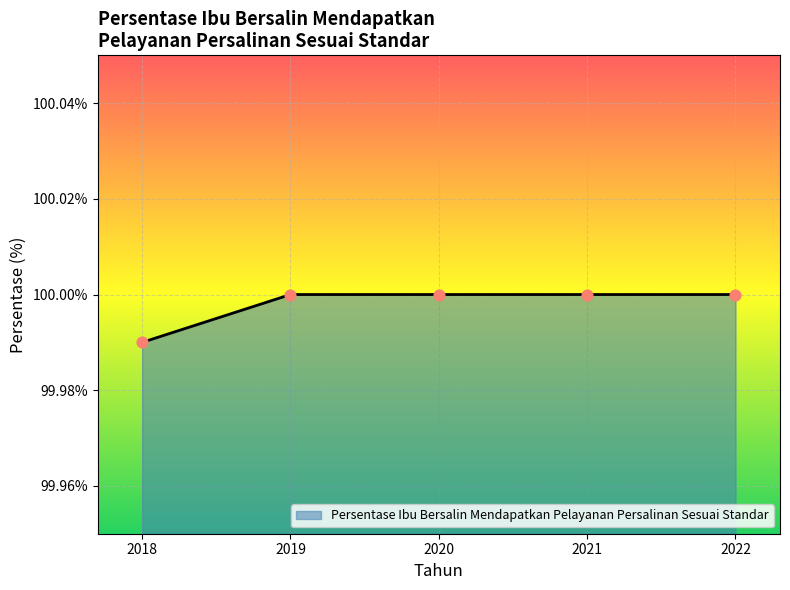

What is the ratio of the value at 2022 to the value at 2021?

1.0